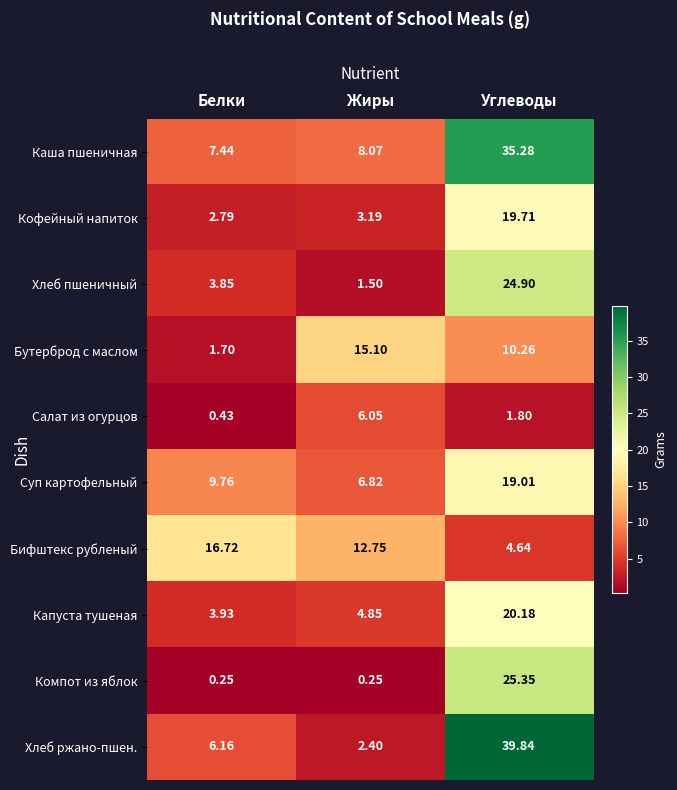

Between Белки and Жиры, which series saw the biggest shift?

Бутерброд с маслом